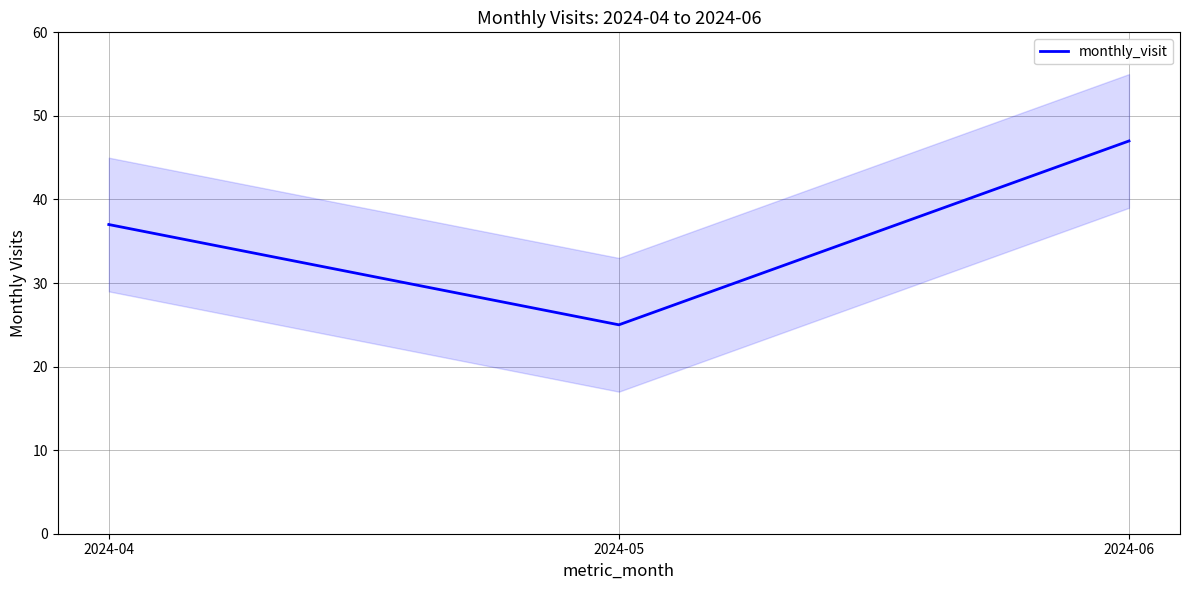

What is the ratio of the value at 2024-05 to the value at 2024-06?

0.5